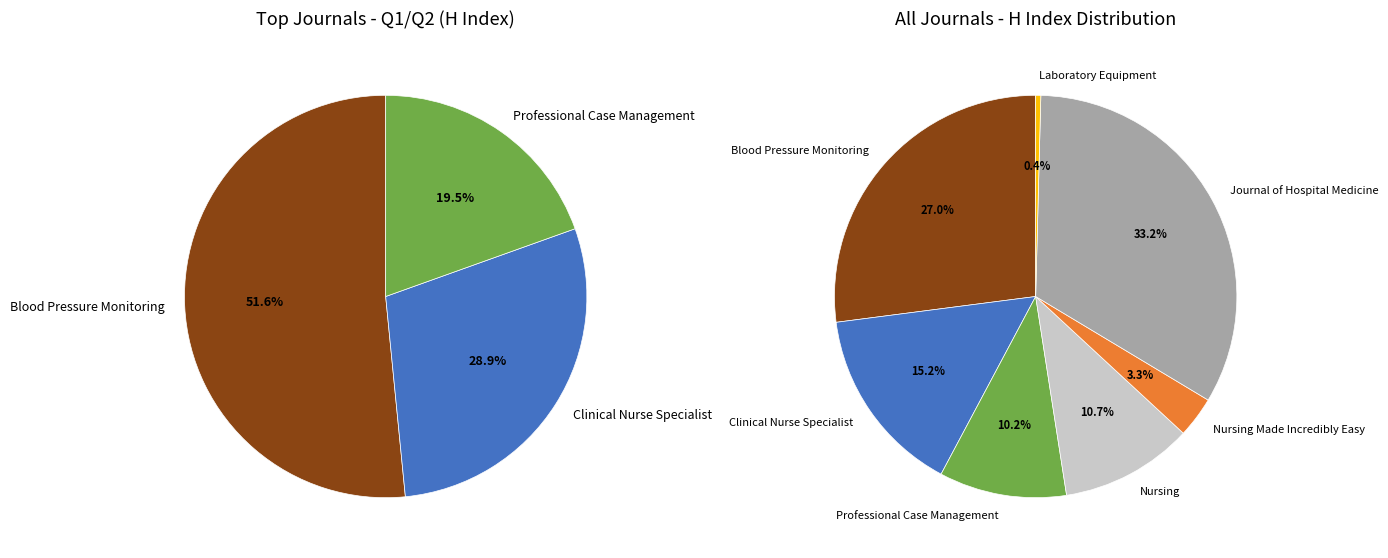

Does any single category account for the majority?

No